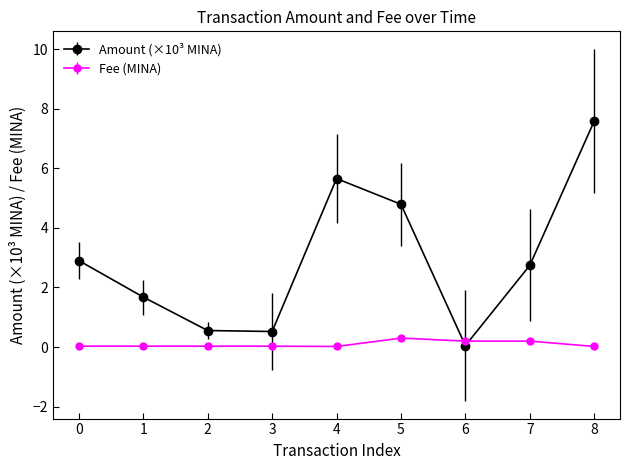

Is the value of Amount (×10³ MINA) at 2 greater than the value of Fee (MINA) at 4?

Yes